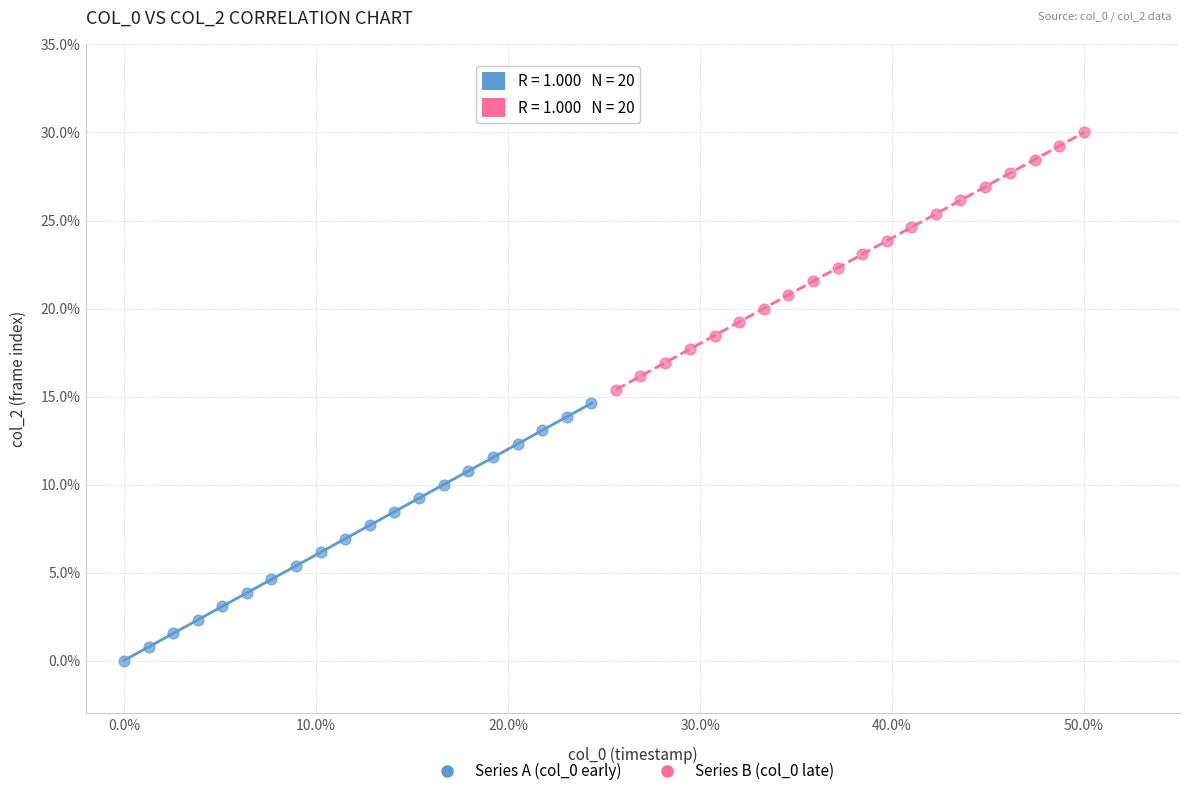

Which series contains the lowest Y value?

Series A (col_0 early)